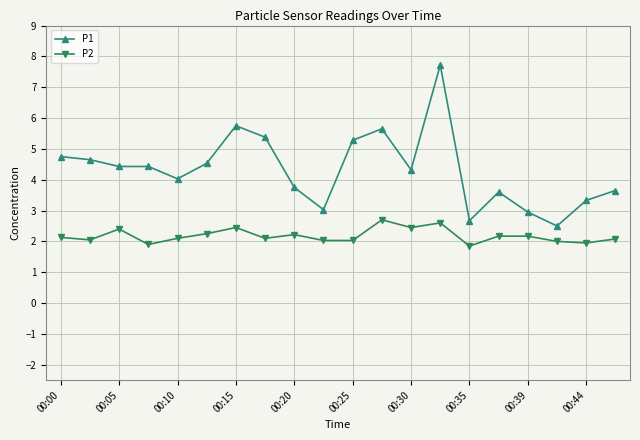

What is the minimum value shown in the chart?

1.9